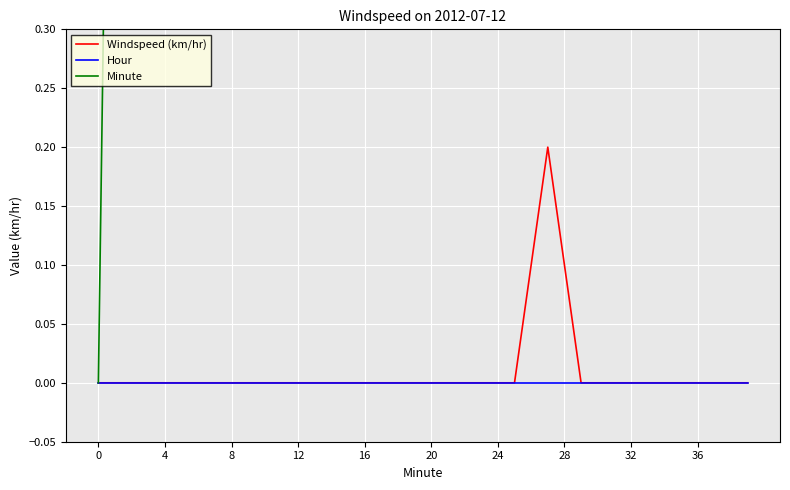

Which series has the widest spread of values?

Minute